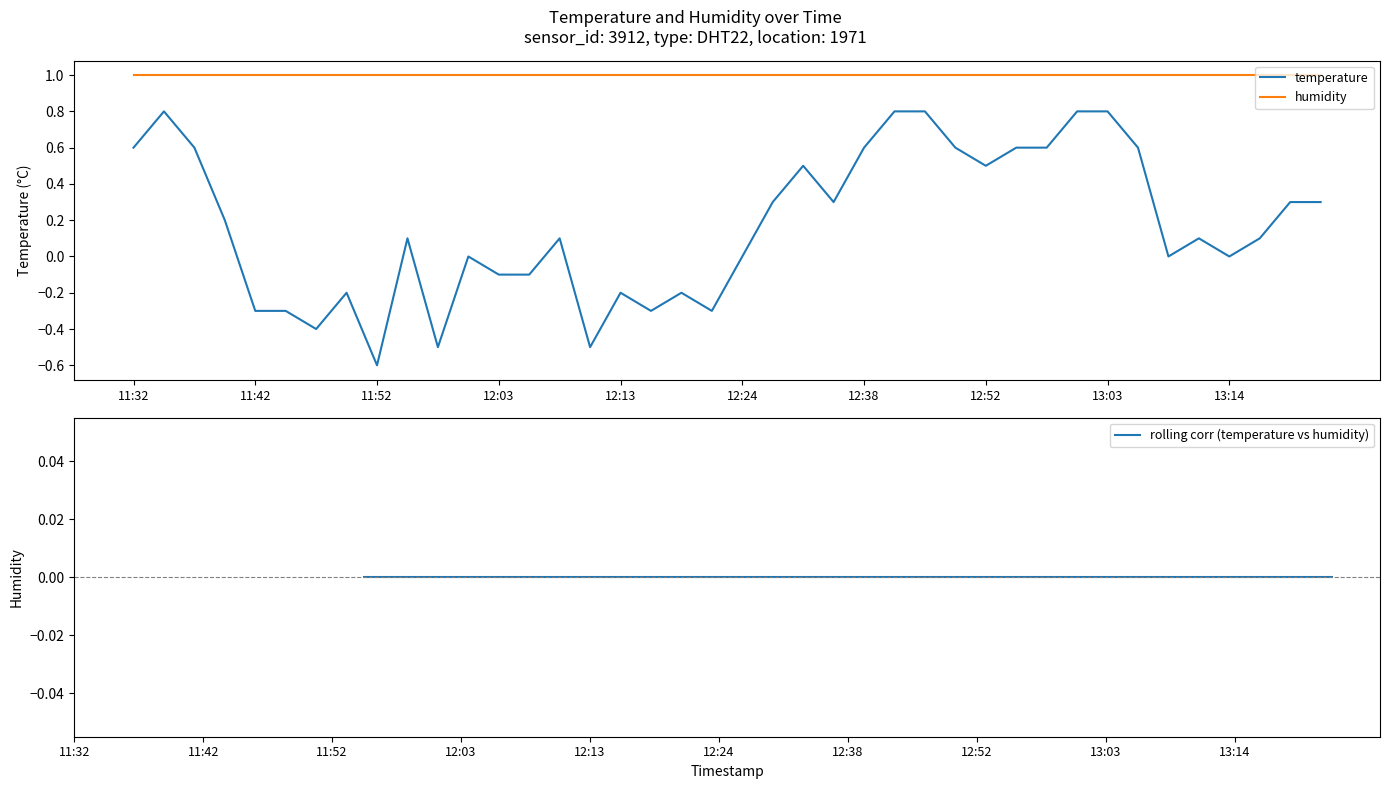

How many categories are shown in the chart?

40